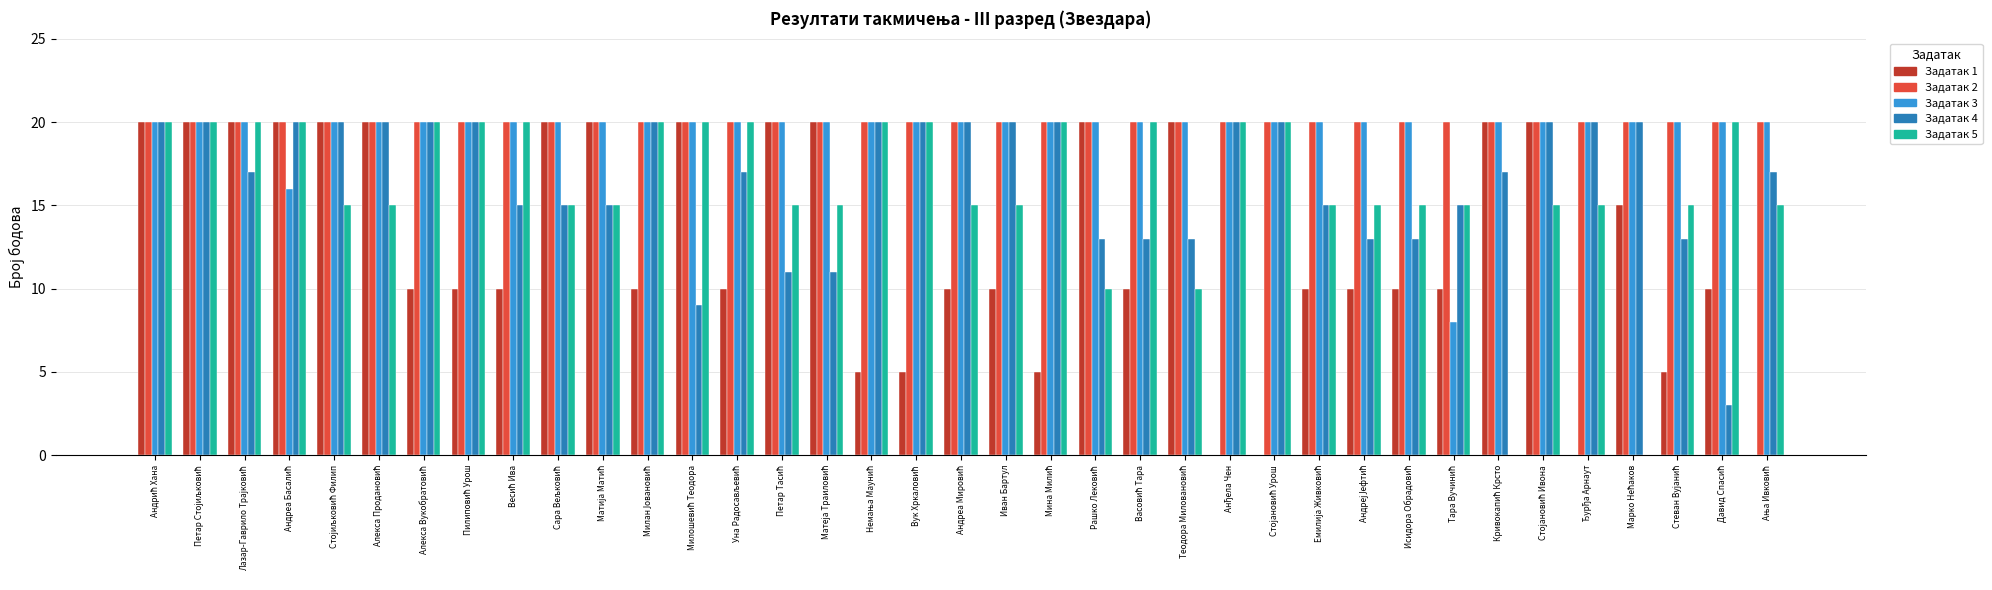

What is the greatest value displayed?

20